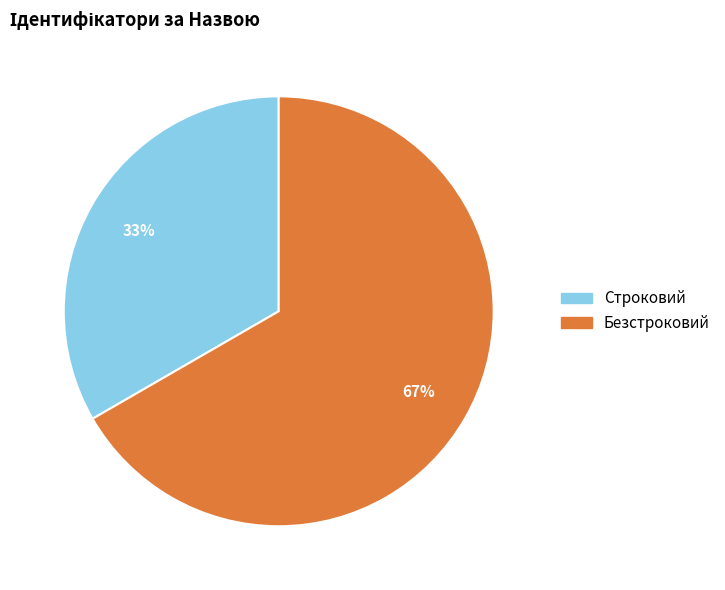

What percentage is the Безстроковий slice, to the nearest percent?

67%